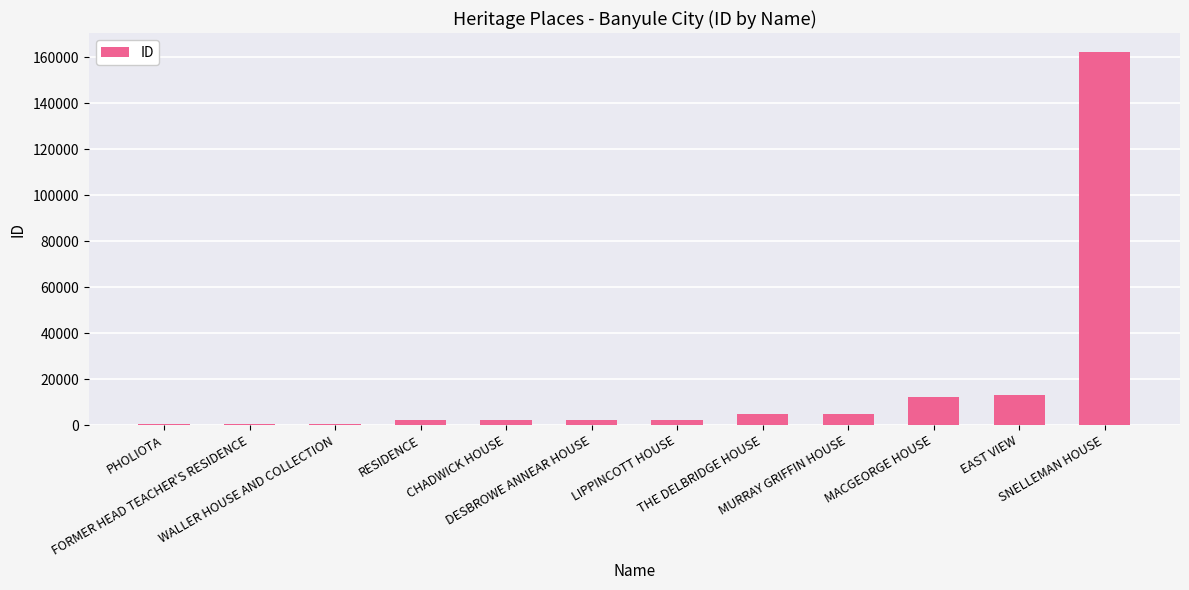

What is the maximum value shown in the chart?

162353